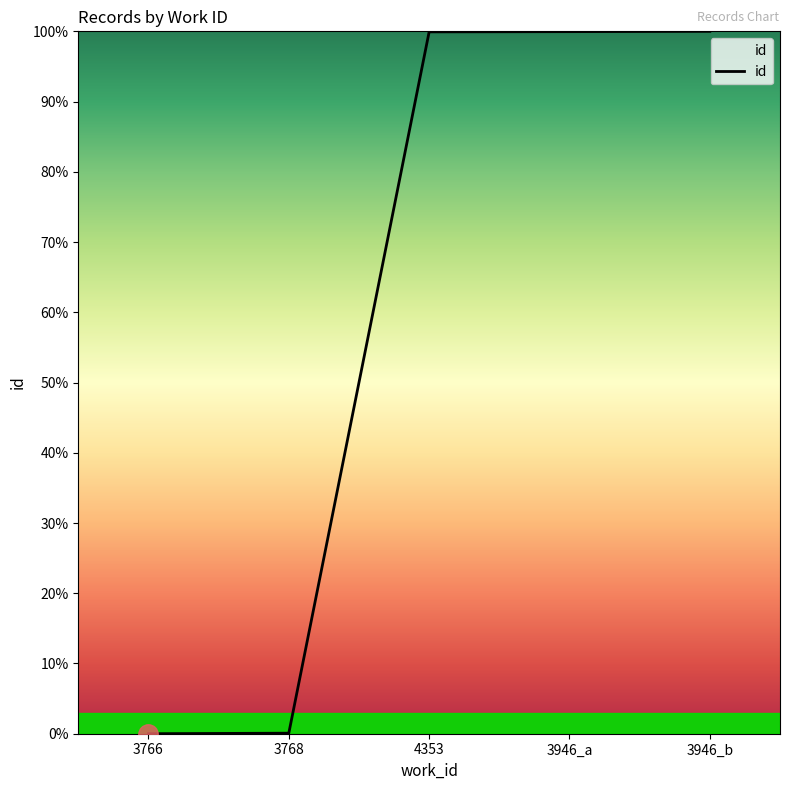

True or false: the data has more than 1 interior local peaks.

False